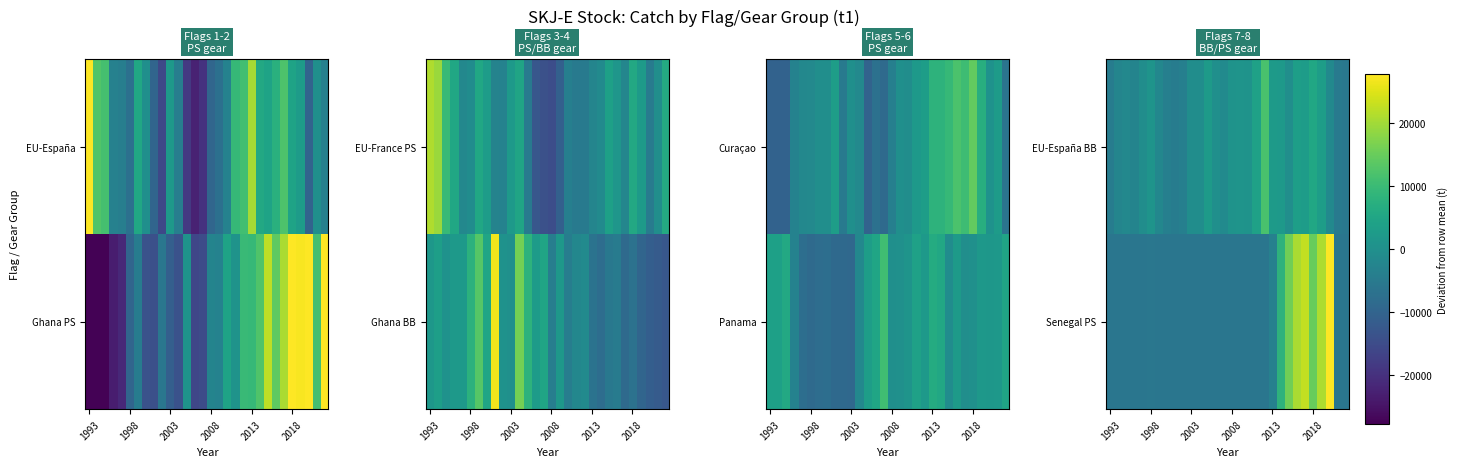

Reading left to right, list all the values displayed in this chart.

EU-España BB: -4456.3	-2403.3	-1913.3	-2629.3	-598.3	919.7	-2066.3	-3893.1	-4517.3	-3837.3	-499.3	-466.8	2445.4	-40.2	-1295.4	672.1	973.7	731.3	4000.5	11771.4	2511.7	2278.1	-404.4	3320.8	2886.2	5411.6	3061.1	-1424.5	-4923.2	-5615.1
Senegal PS: -6047.1	-6047.1	-6047.1	-6047.1	-6047.1	-5763.1	-5895.1	-6047.1	-6047.1	-6047.1	-6047.1	-6047.1	-6047.1	-6047.1	-6047.1	-6047.1	-6047.1	-6047.1	-6047.1	-6047.1	-3341.7	8045.3	15805.2	20664.7	22688.1	14884.1	20973.9	32880.9	-6047.1	-6047.1